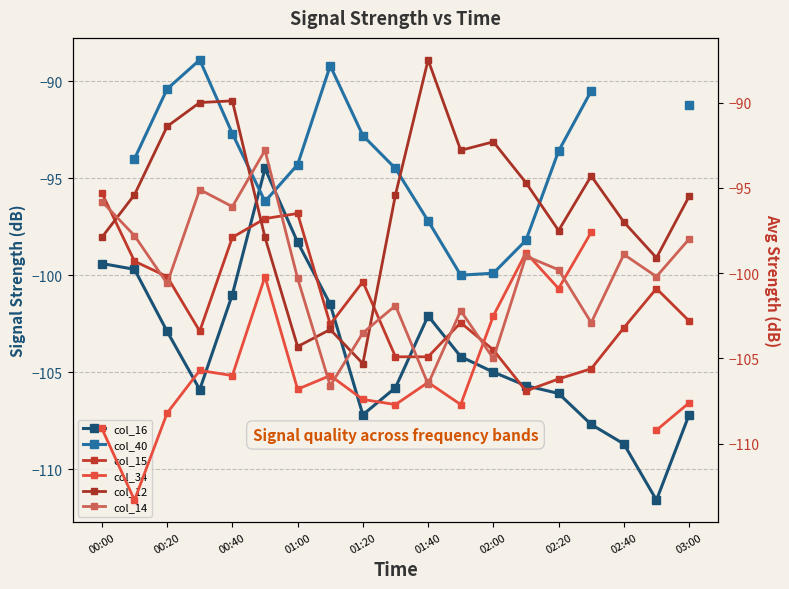

Which series ends up on top after the final intersection of col_34 (3.583) and col_16 (1.837)?

col_16 (1.837)